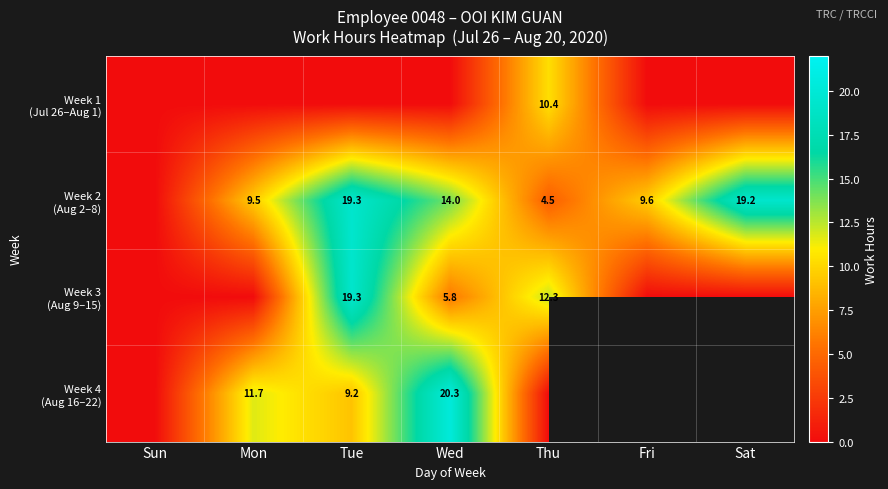

List the series in order of their overall mean, lowest first.

Week 1 (Jul 26–Aug 1), Week 3 (Aug 9–15), Week 2 (Aug 2–8), Week 4 (Aug 16–22)